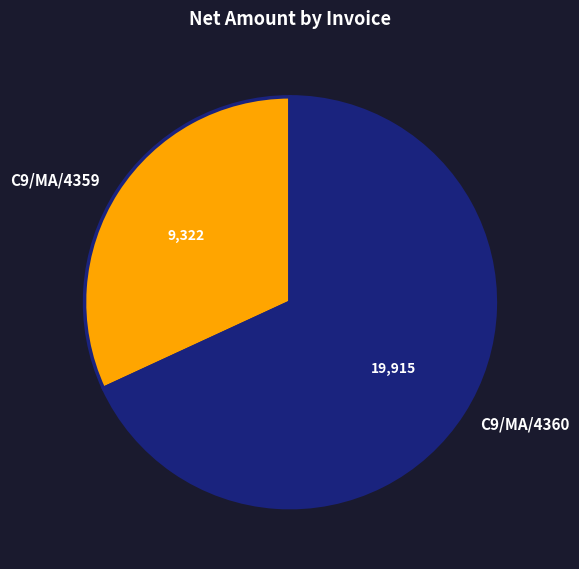

Is there any slice that represents more than half of the pie?

Yes